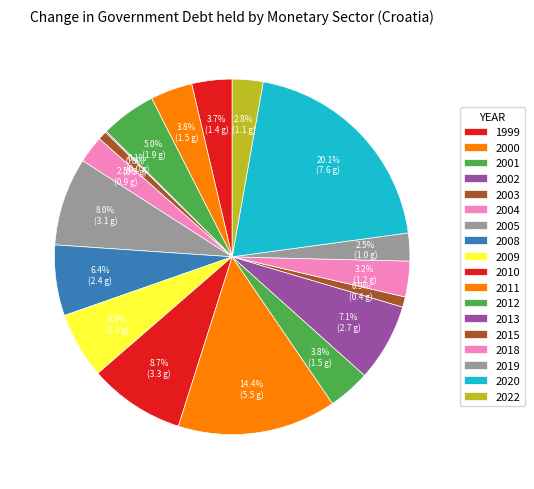

To the nearest percent, what percentage of the pie is 2019?

3%